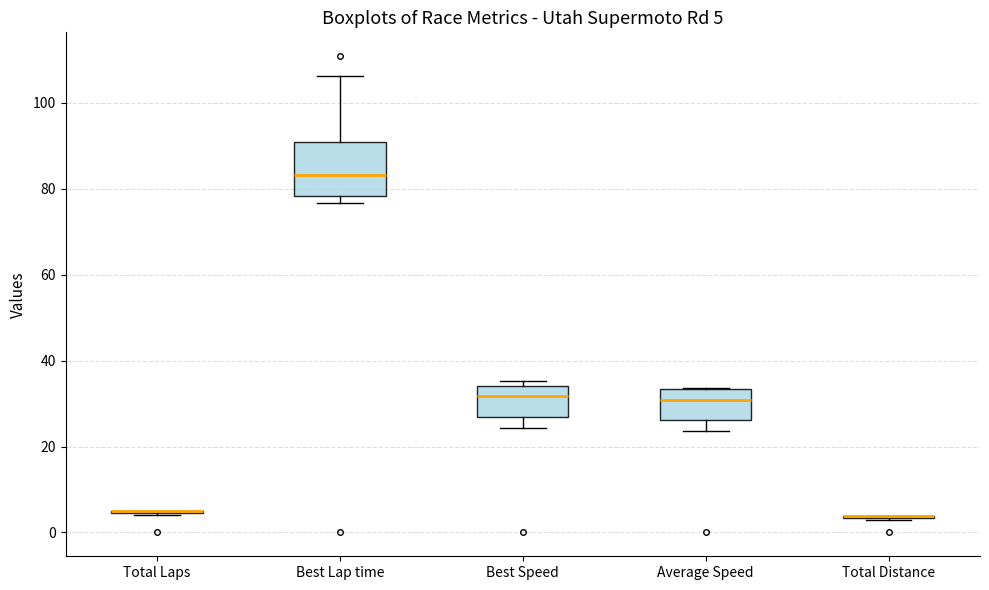

Which box is the tallest, from its lower edge to its upper edge?

Best Lap time